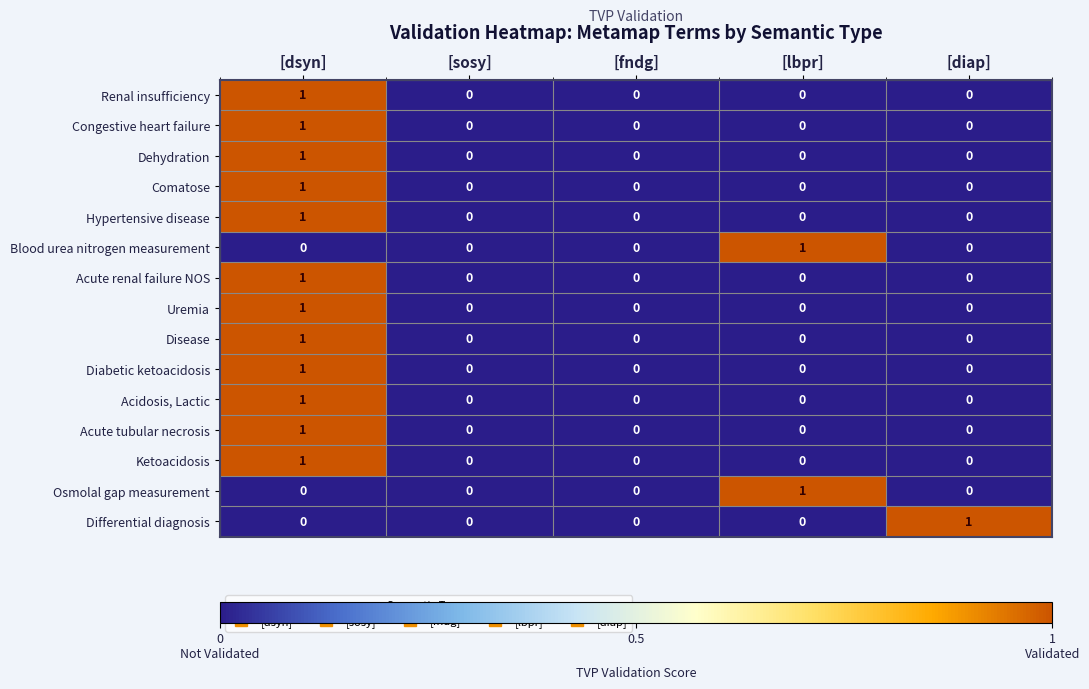

The Disease series shows 0 at [diap]. True or false?

True